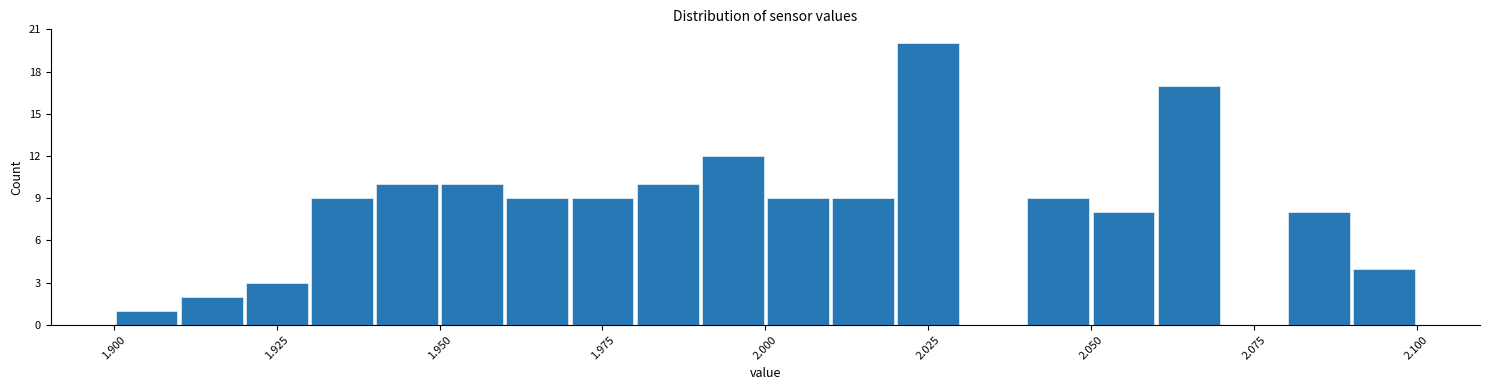

Read against the x-axis, roughly where is the centre of the tallest bar?

2.025